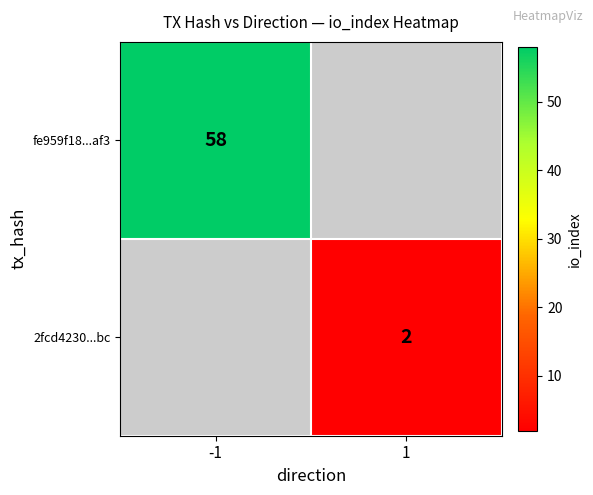

Is the value of 2fcd4230...bc at 1 greater than the value of fe959f18...af3 at -1?

No